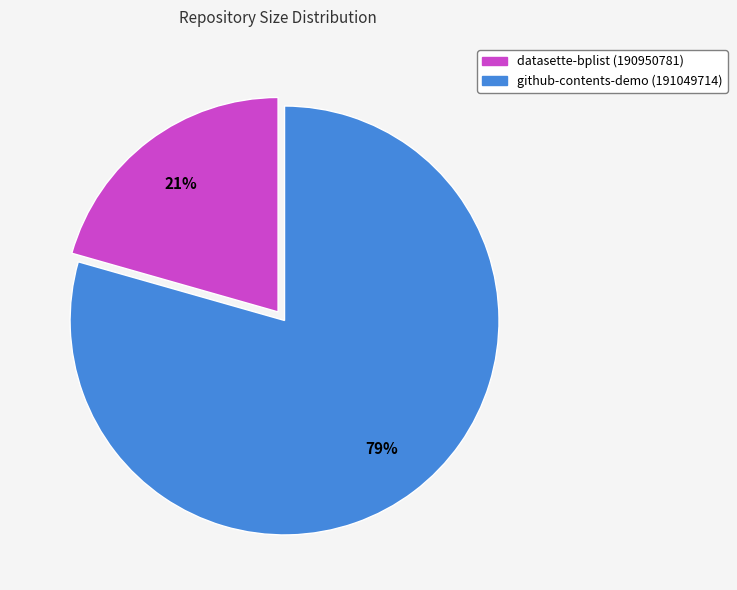

To the nearest percent, what is the average slice percentage?

50%